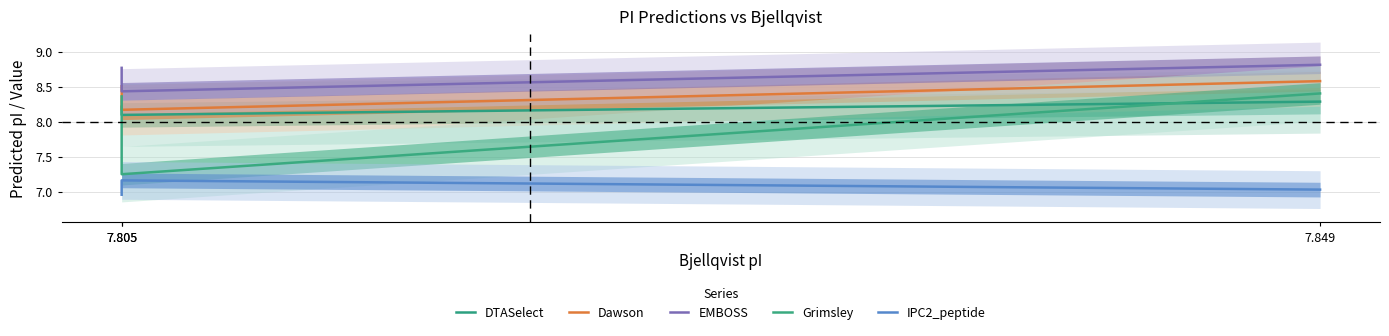

What is the spread (max minus min) of values at 7.805?

1.8